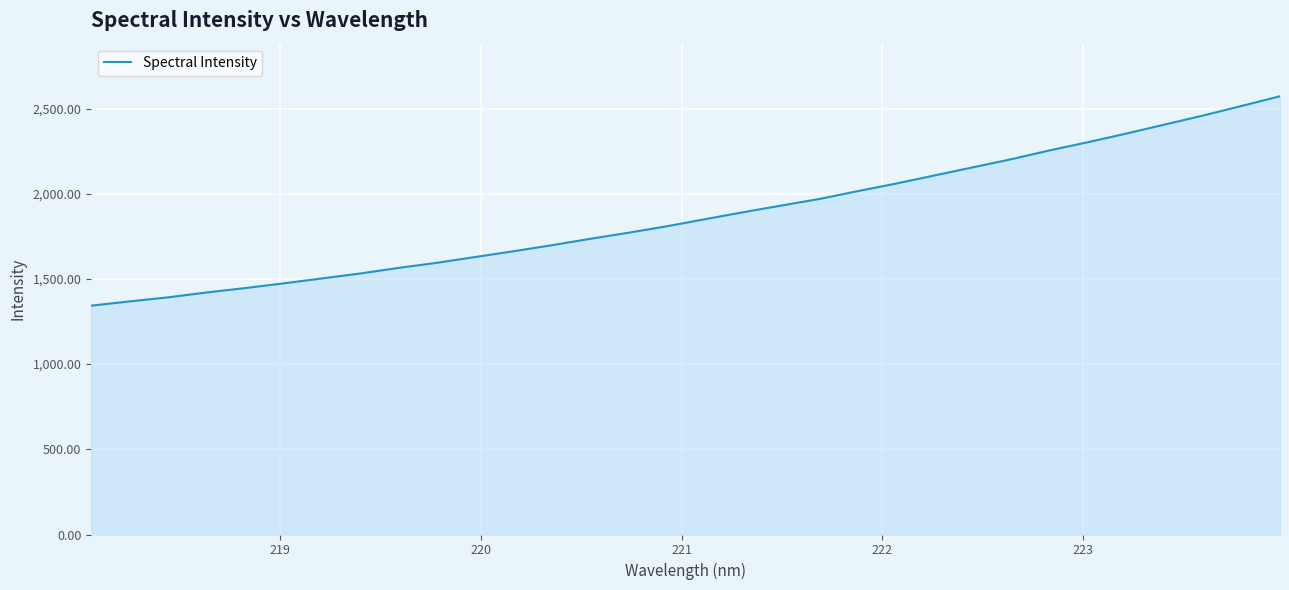

Reading left to right, what are all the values shown in this chart?

1343.1	1368.0	1391.7	1420.2	1445.9	1473.5	1502.5	1531.5	1564.4	1594.4	1628.3	1662.3	1697.7	1735.2	1771.1	1808.8	1850.5	1891.7	1931.1	1970.0	2016.1	2060.5	2108.2	2155.7	2203.2	2255.0	2303.1	2353.8	2406.5	2459.2	2515.3	2572.0